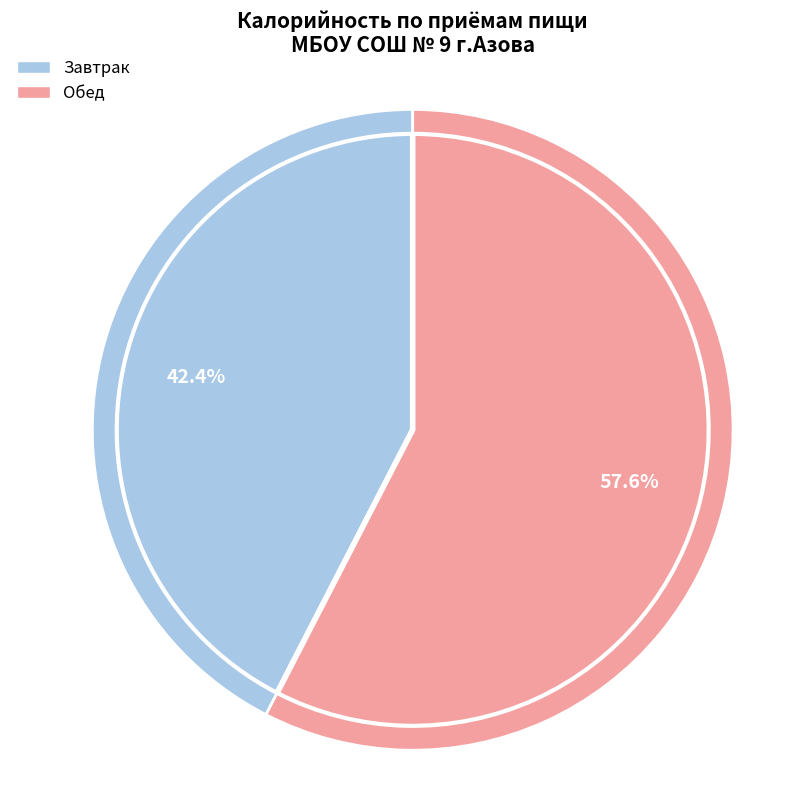

True or false: Обед accounts for 43% of the total.

False